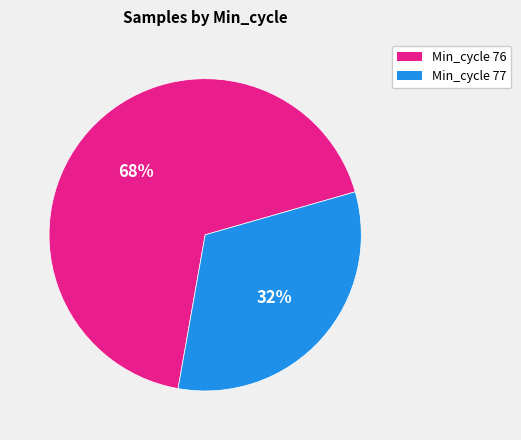

Does any single category account for the majority?

Yes